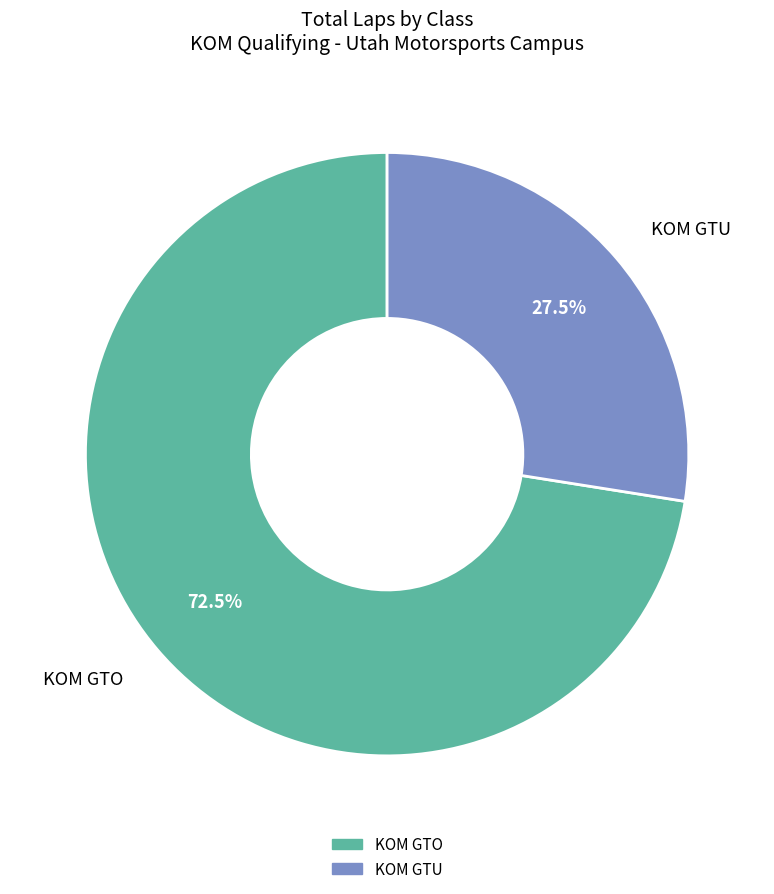

Is there any slice that represents more than half of the pie?

Yes